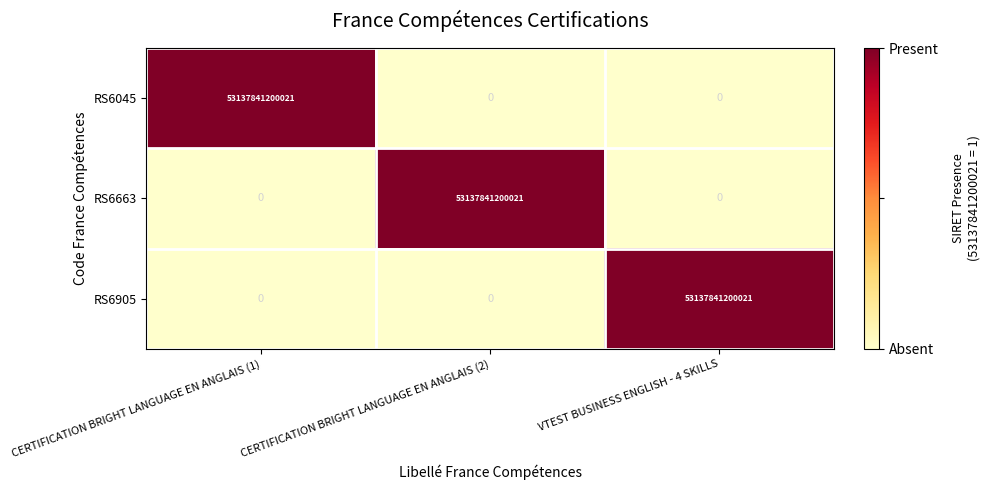

Count the number of data series in this chart.

3